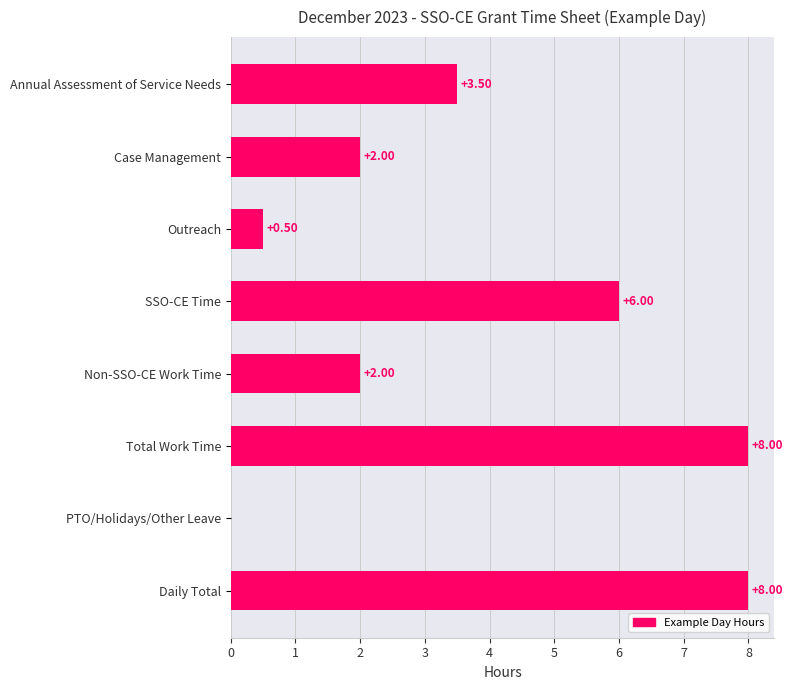

Are the bars horizontal?

Yes